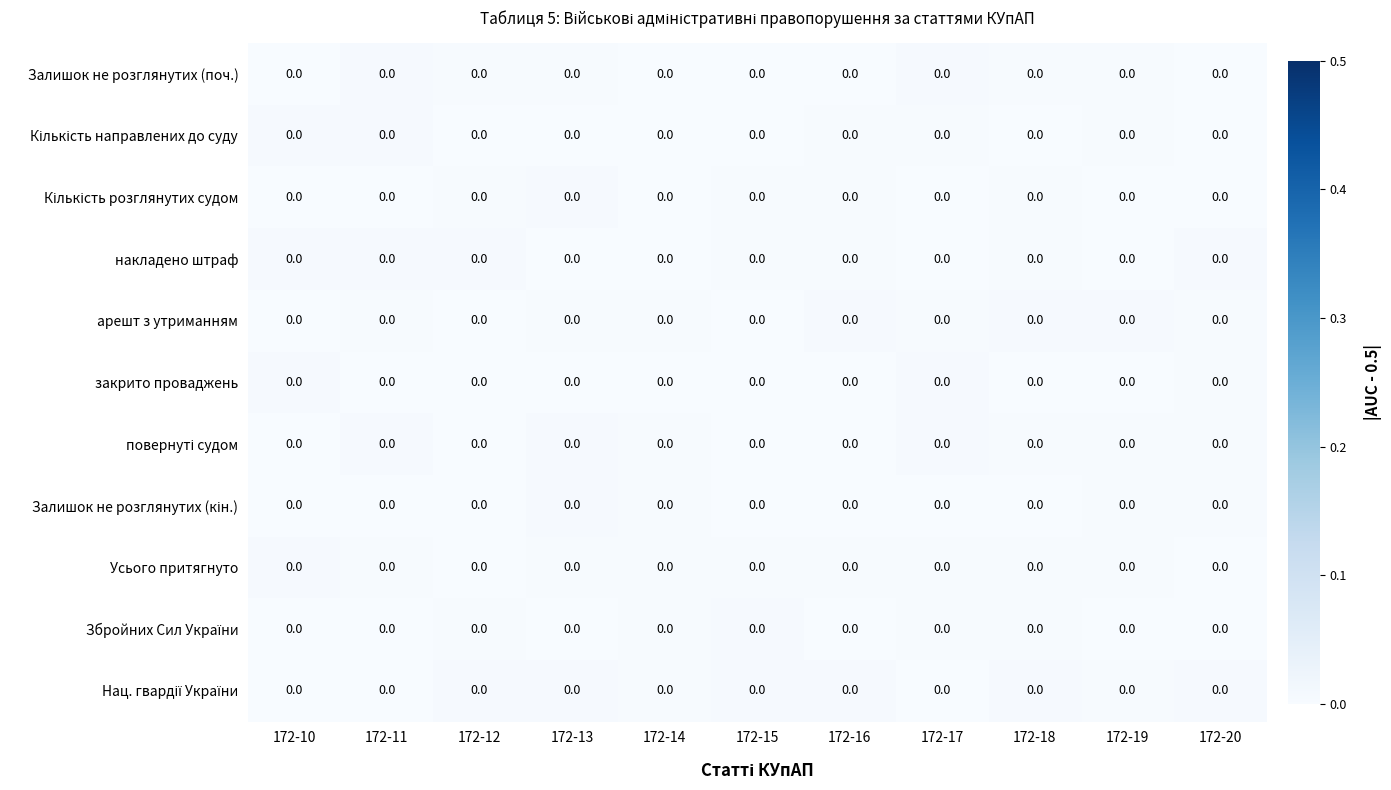

Which has a higher value, 172-14 or 172-11?

172-11